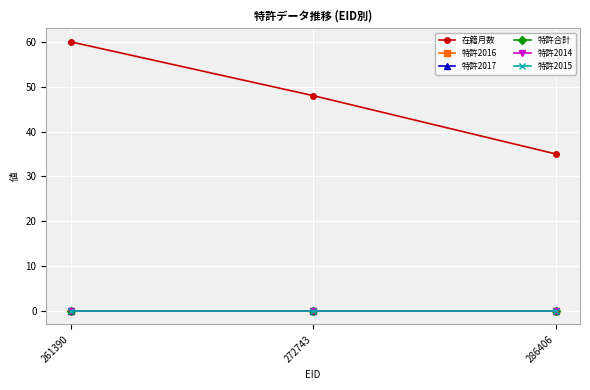

Does the chart have visible grid lines?

Yes